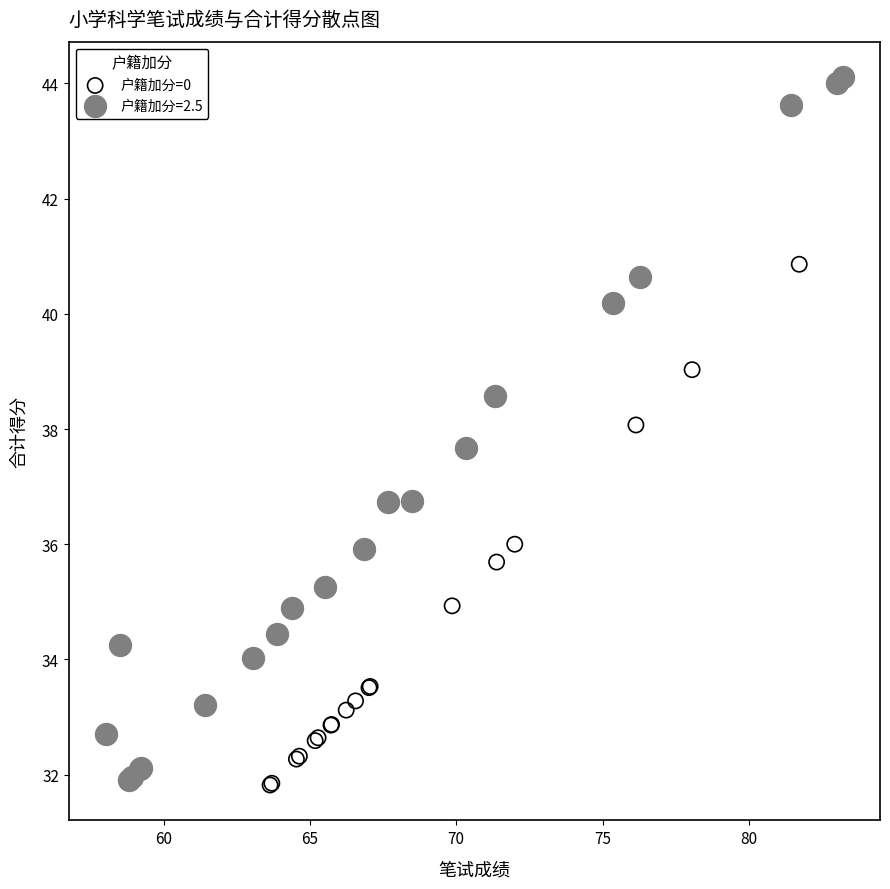

Which series has the widest spread of Y values?

户籍加分=2.5